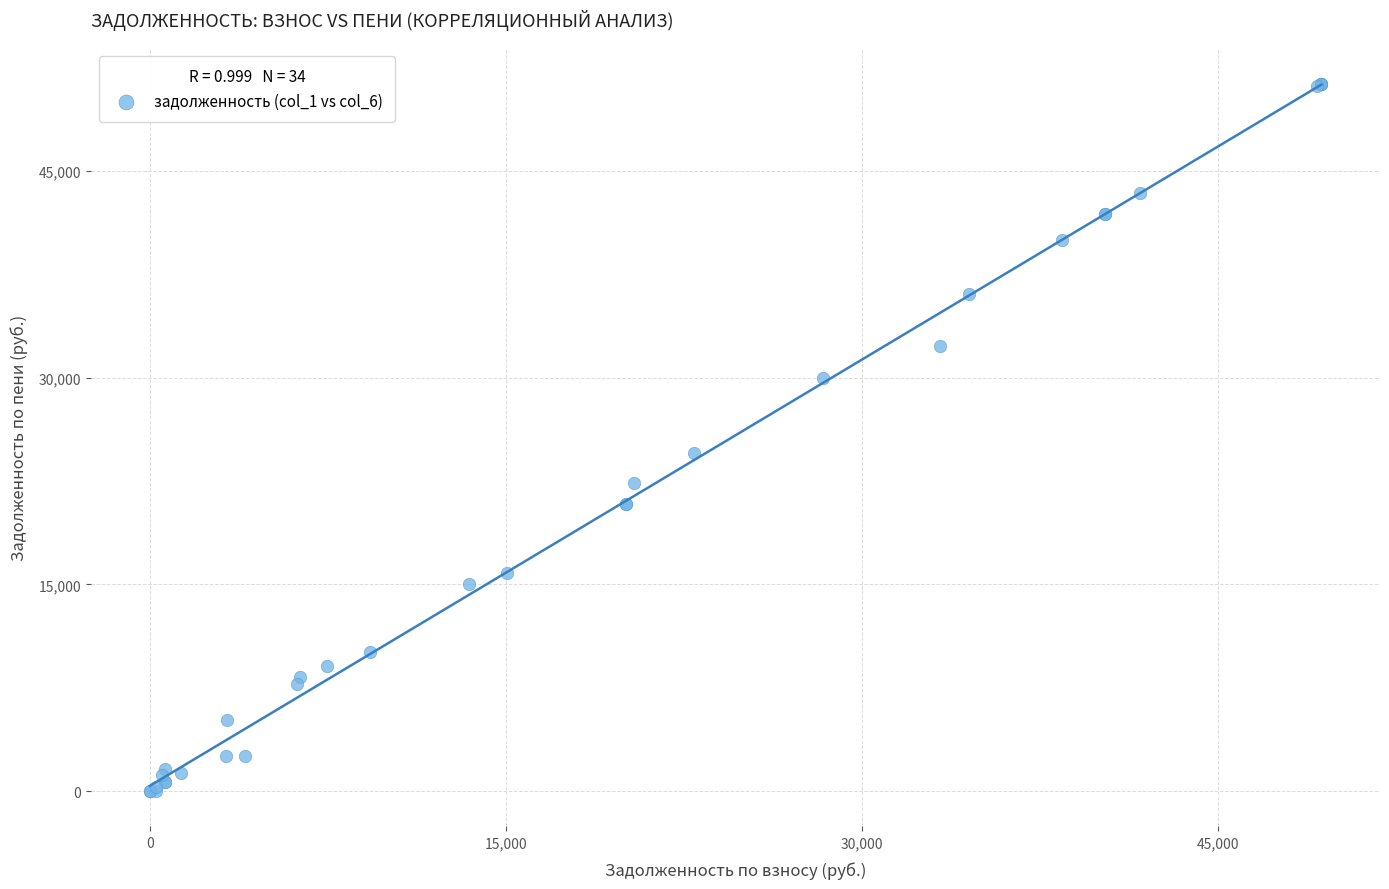

What Y value in the scatter plot is closest to 25673?

24560.0